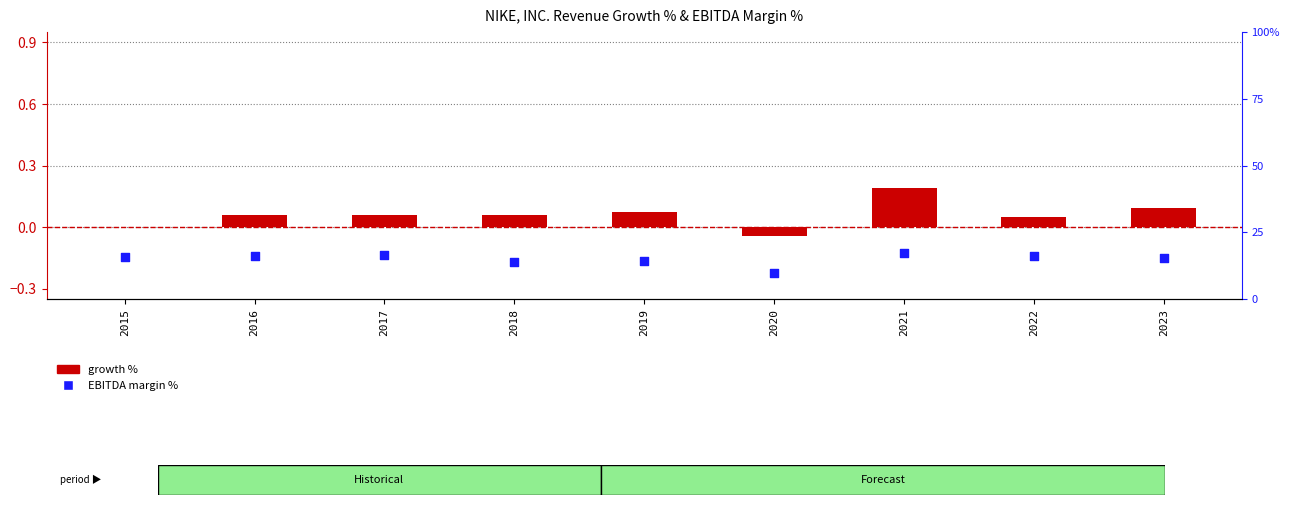

Which series has the largest total across all categories?

EBITDA margin %